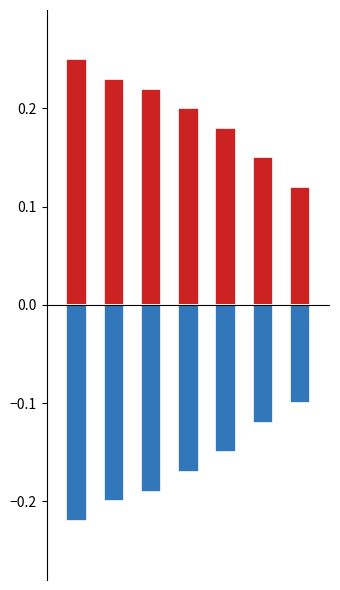

What are all the series names shown in the legend?

Ist-Zeit, Differenz